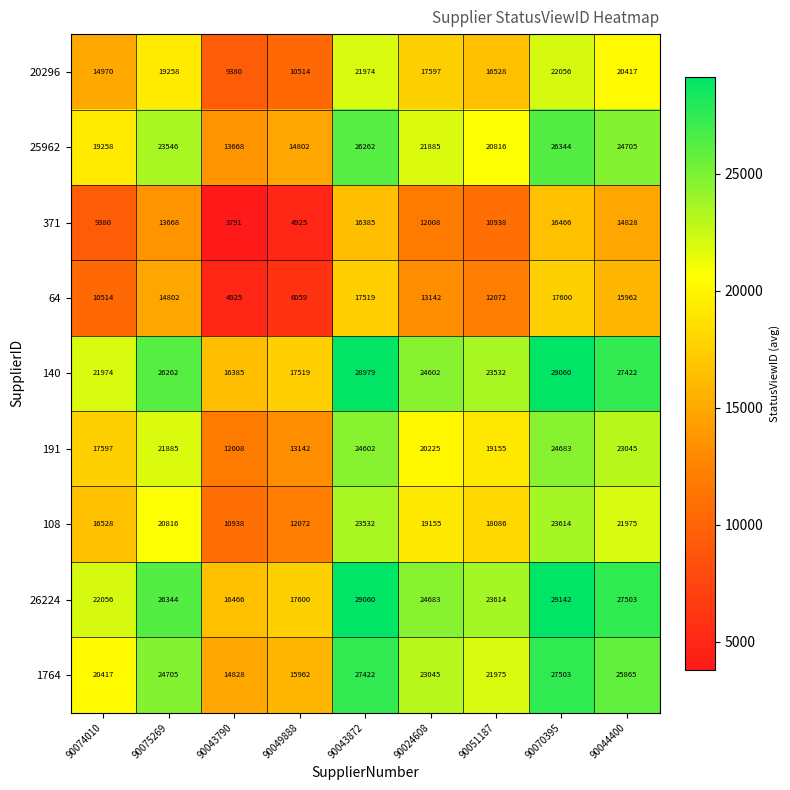

What is the approximate value of 64 at 90074010, to the nearest 10?

10510